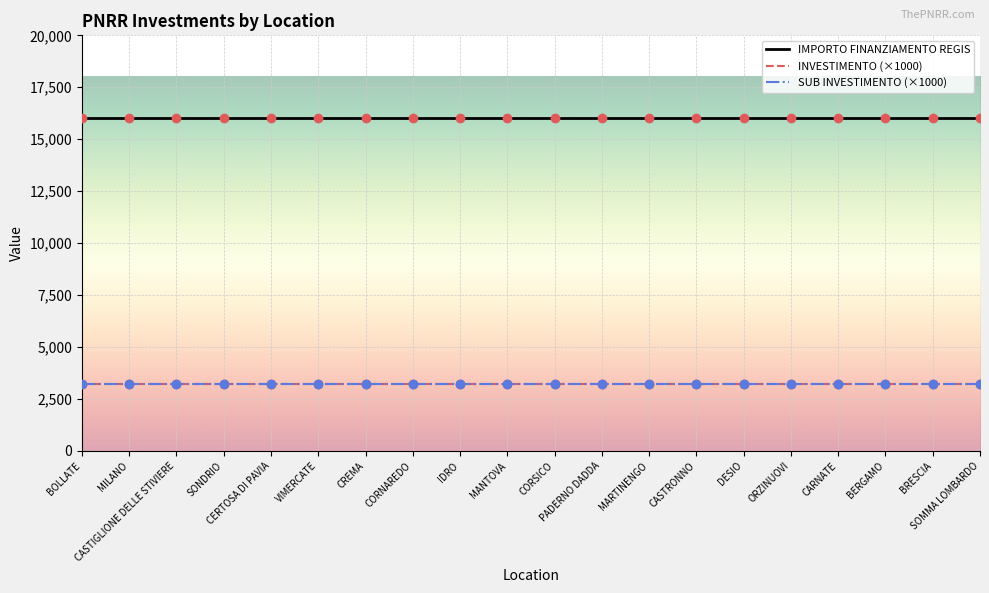

At how many categories does at least one series exceed 12620?

20